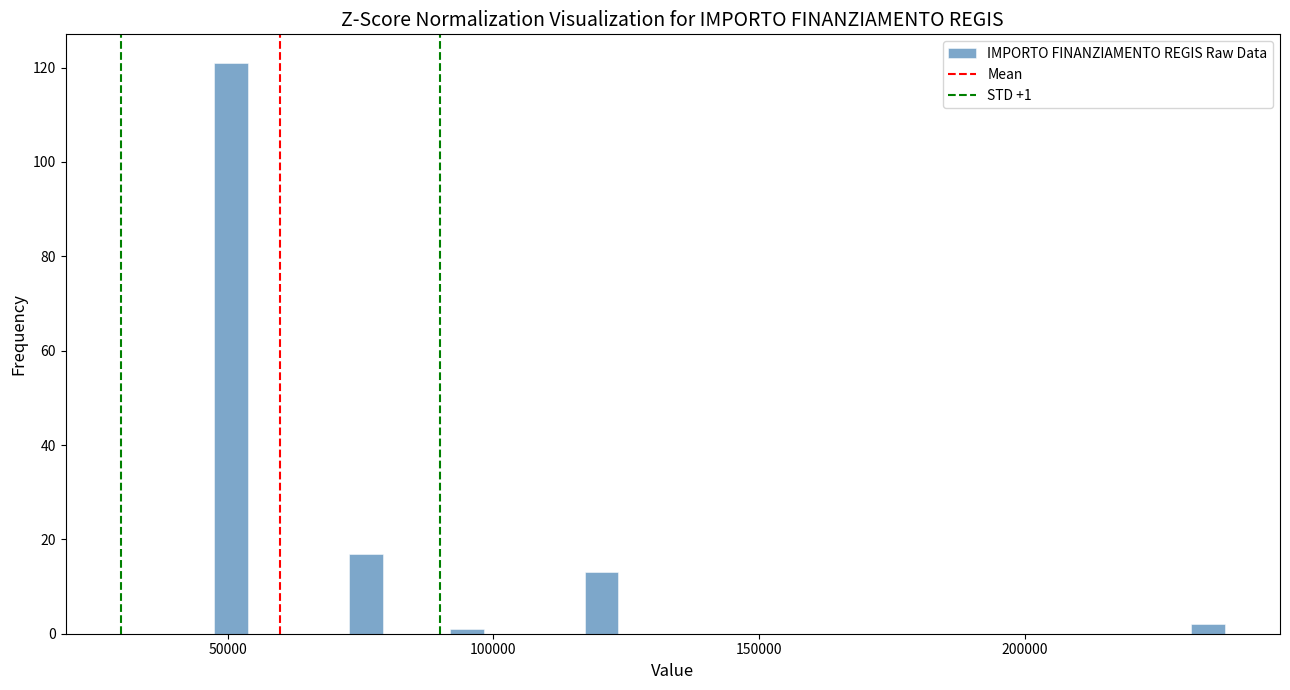

Around what value on the x-axis is the tallest bar? Give the approximate position of its centre, as read against the axis.

50000